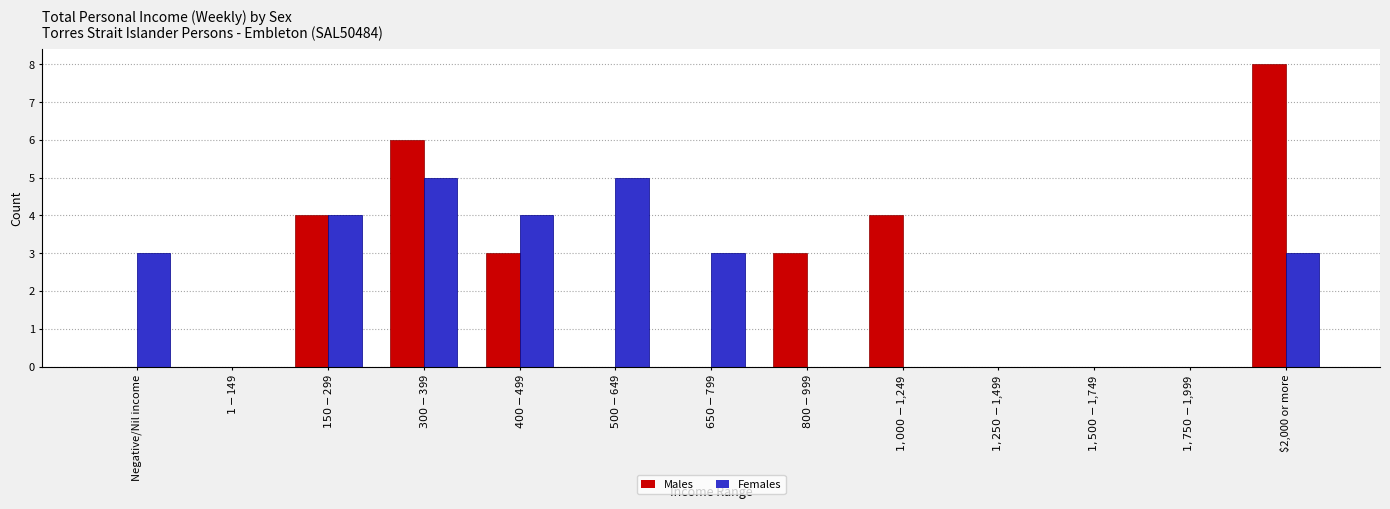

What is the sum of all Females values?

27